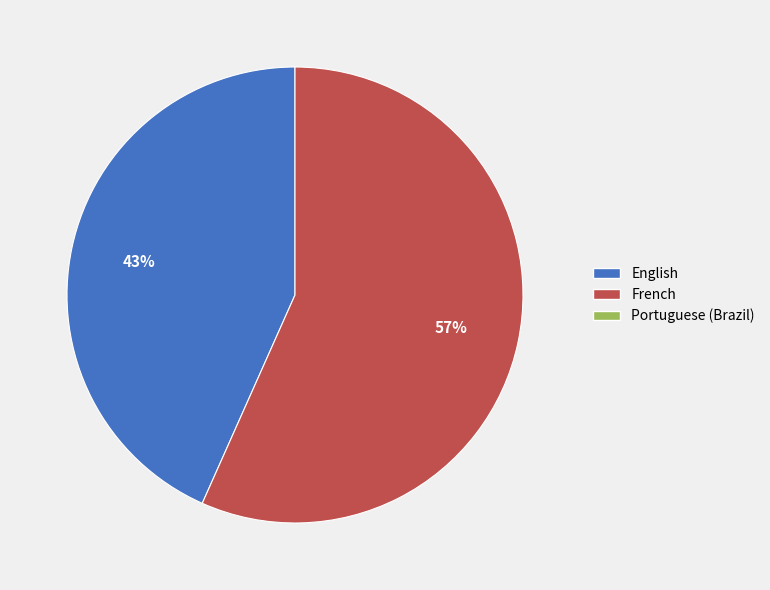

Does any single category account for the majority?

Yes